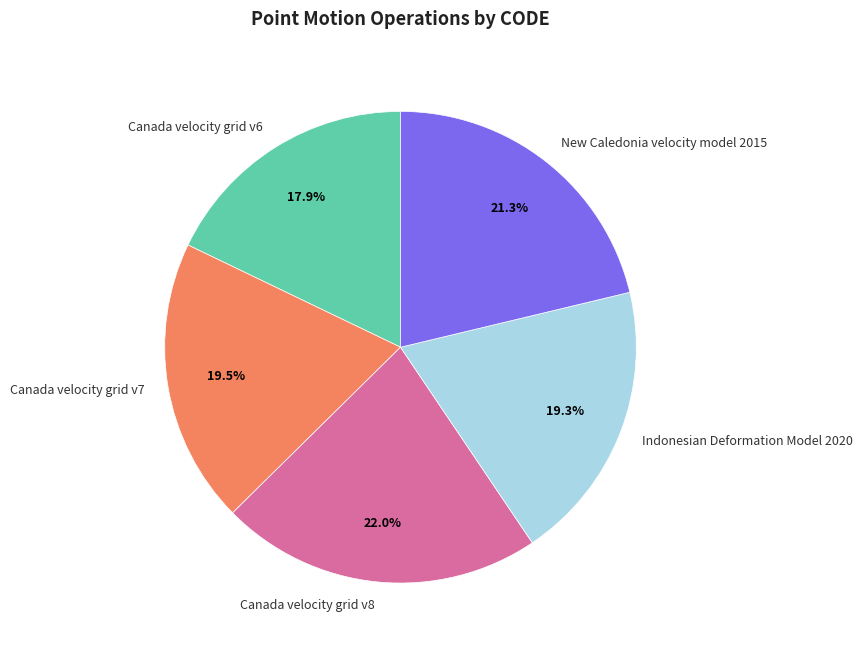

Is the sum of Canada velocity grid v7 and Canada velocity grid v8 greater than half?

No